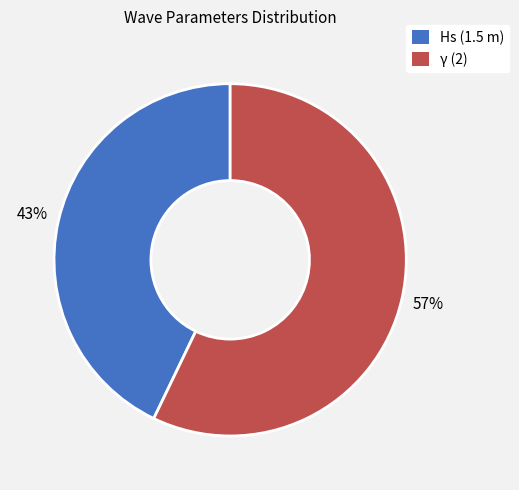

How many segments does this pie chart have?

2